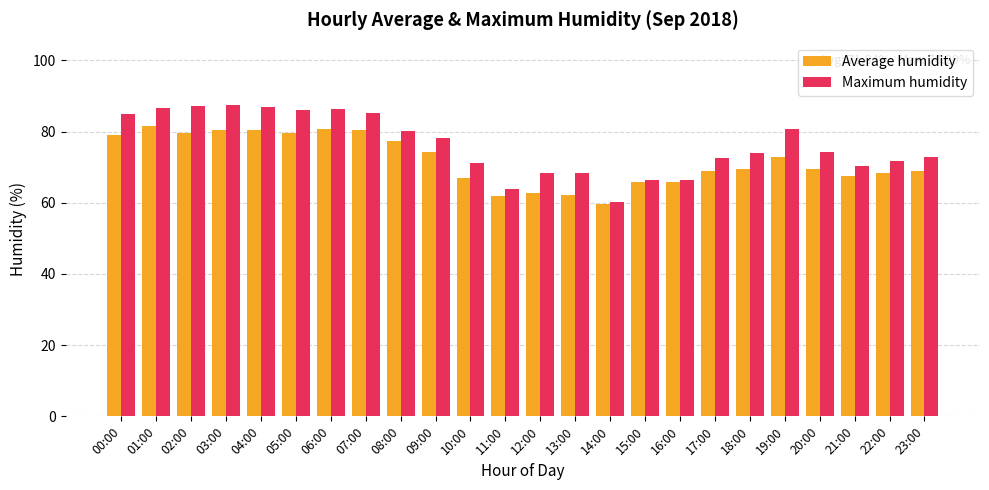

Is it true that Maximum humidity equals 87.4 at 03:00?

True